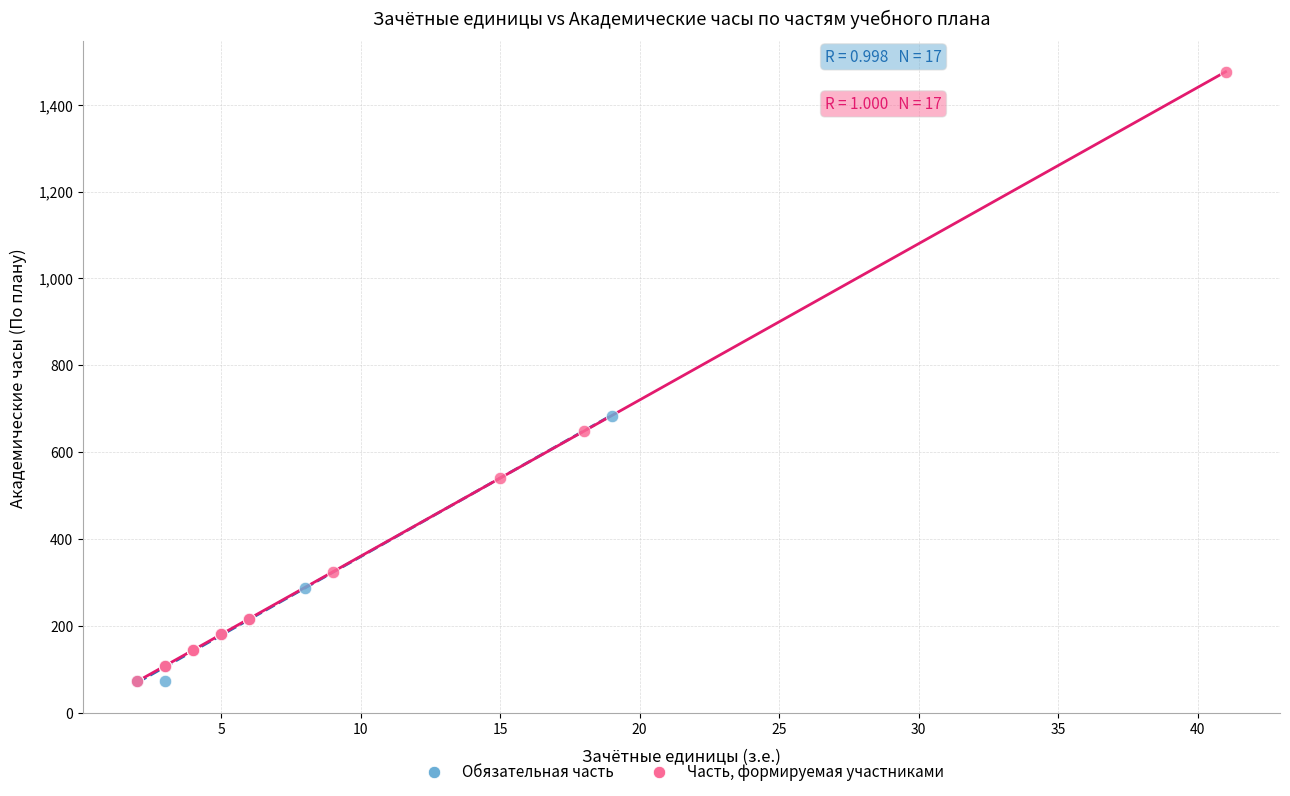

Which series contains the highest Y value?

Часть, формируемая участниками